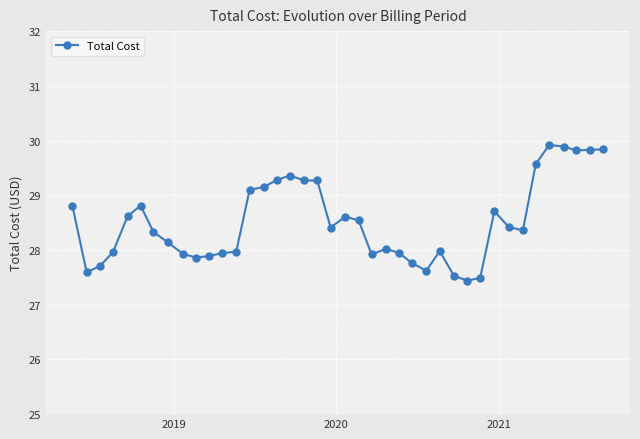

What is the maximum value shown in the chart?

29.9